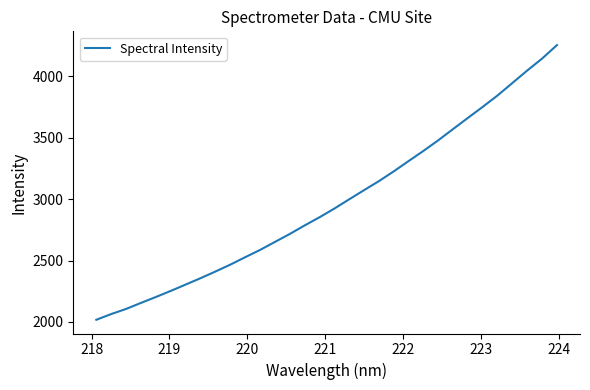

What is the maximum value shown in the chart?

4254.3